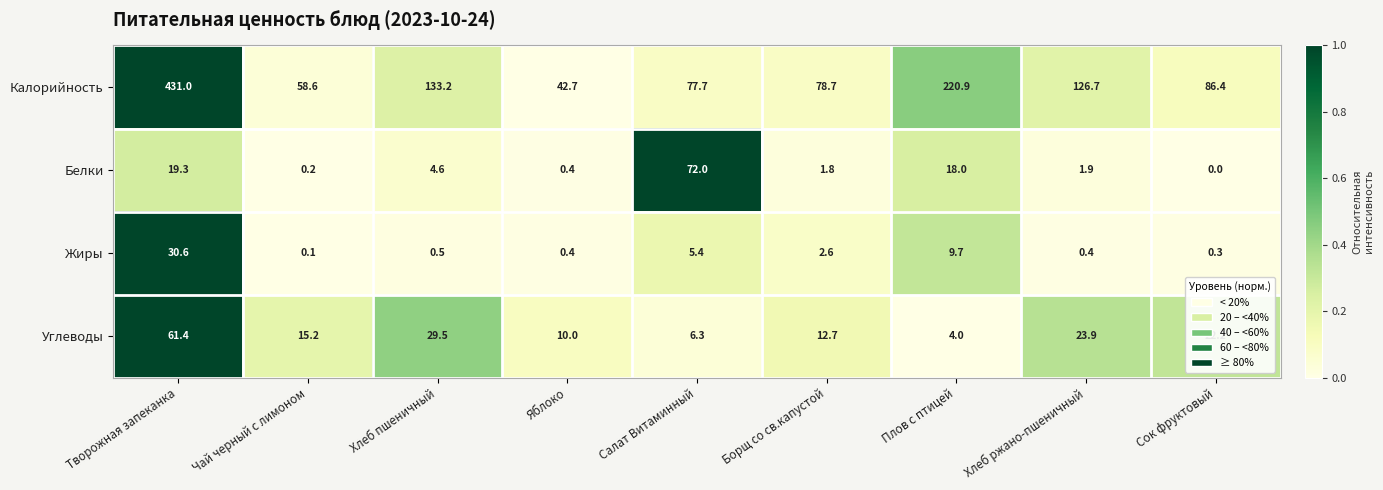

What is the sum of the Калорийность values at Салат Витаминный and Хлеб пшеничный?

210.9